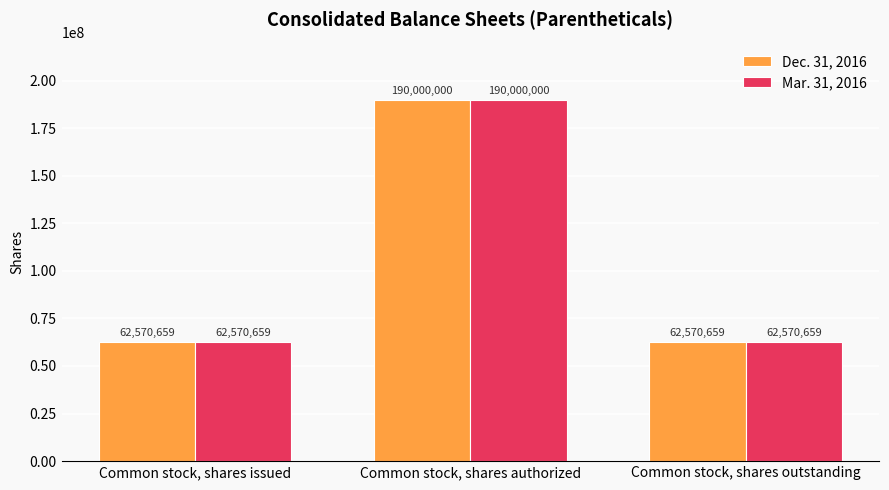

Are the bars grouped side by side (vs. stacked)?

Yes